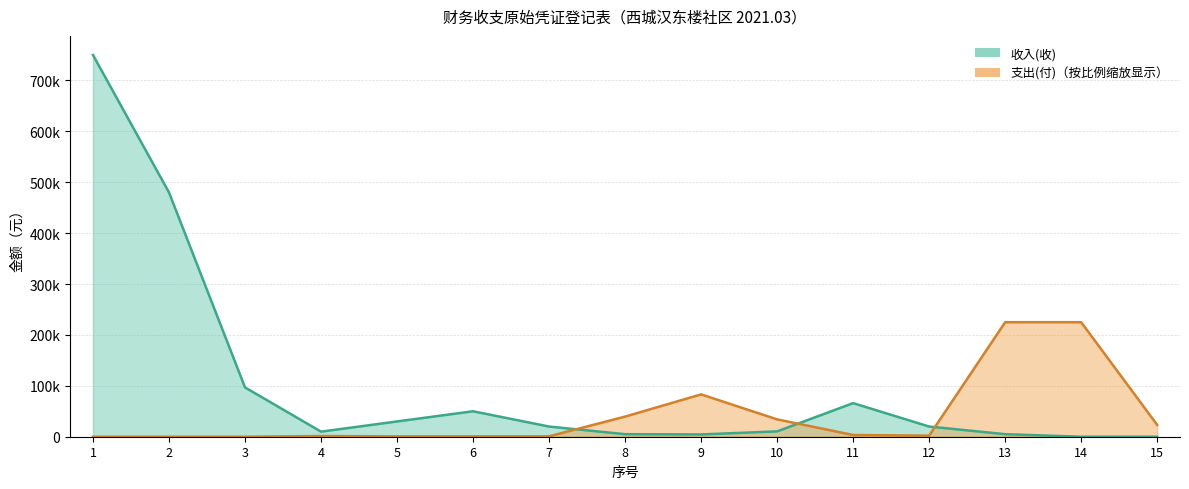

How many values in the 支出(付) series exceed 2045?

8